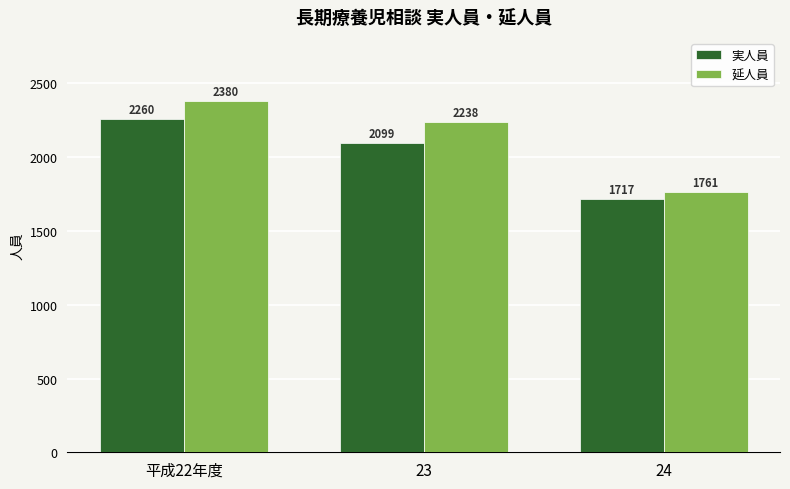

List the labels in order of 延人員 value, largest first.

平成22年度, 23, 24